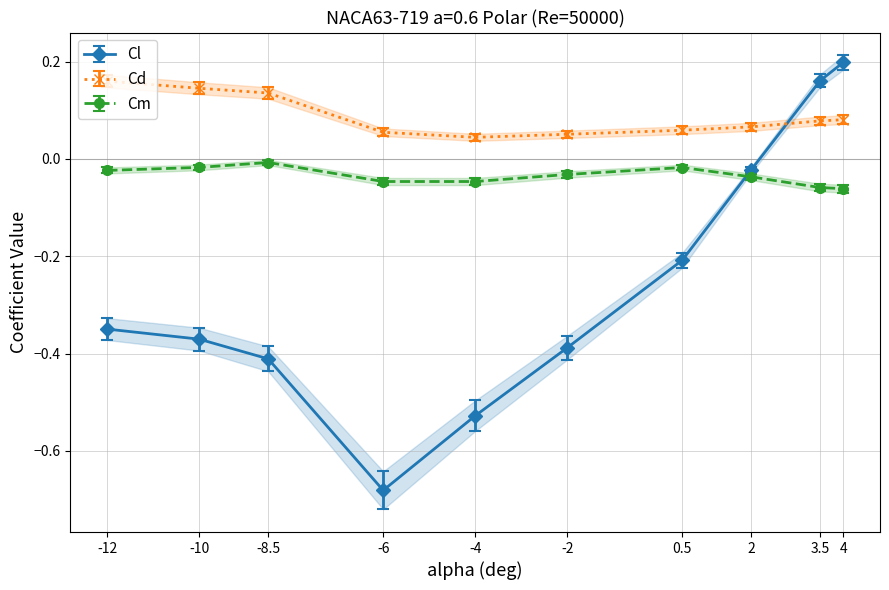

In Cm, how many points are higher than both neighbors (excluding endpoints)?

2